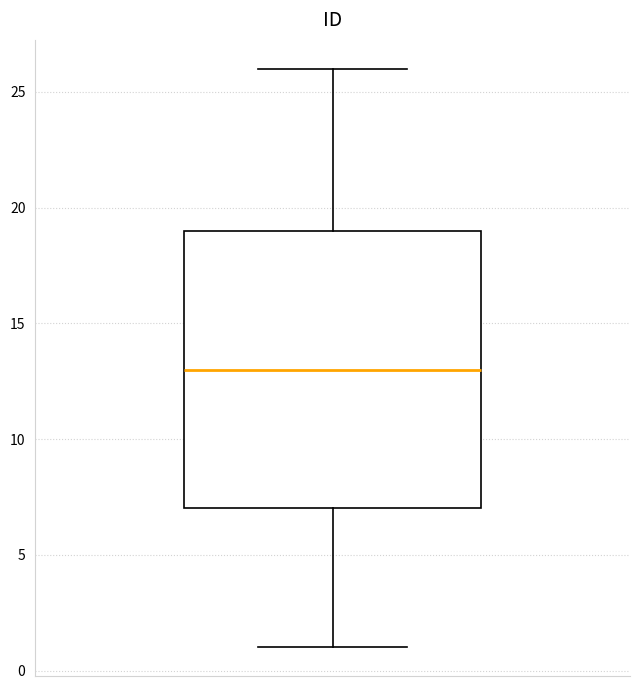

Transcribe this box plot: give where the median line is, the range the box spans, and where the two whiskers end, as read against the y-axis. The values are not printed on the chart, so give them approximately, as read against the axis.

median 13, box 7 to 19, whiskers 1 to 26